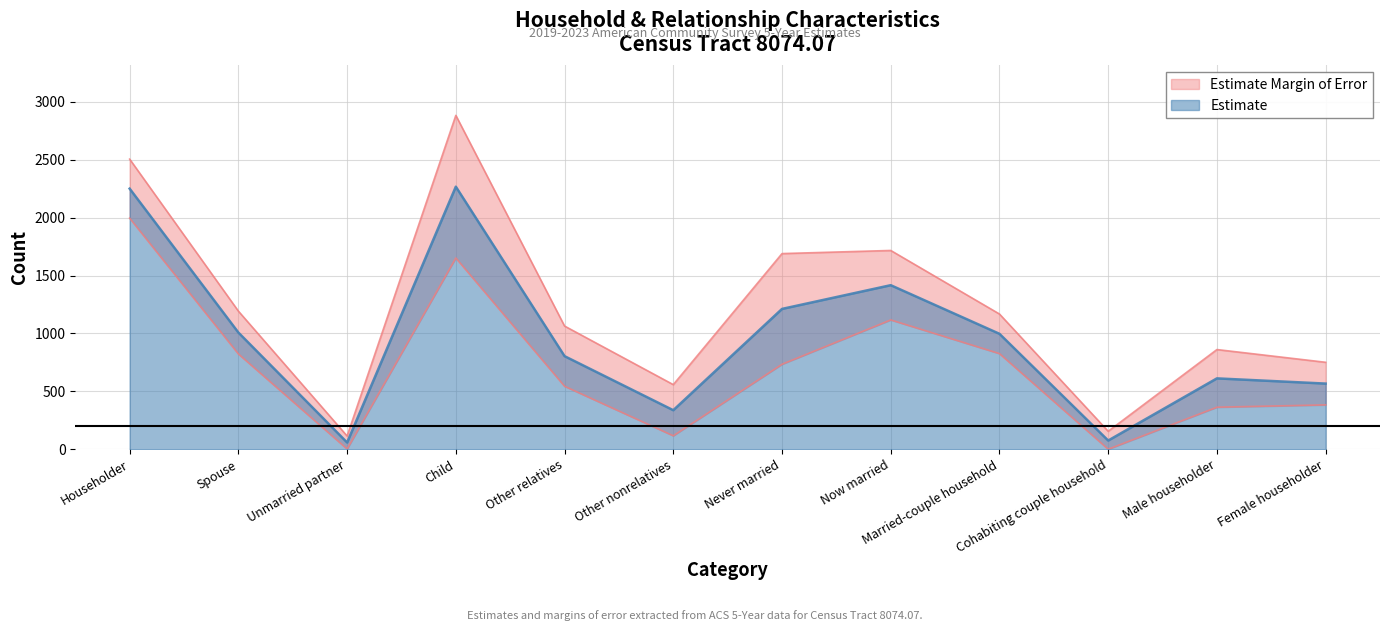

What is the change in value from Other relatives to Female householder?

-237